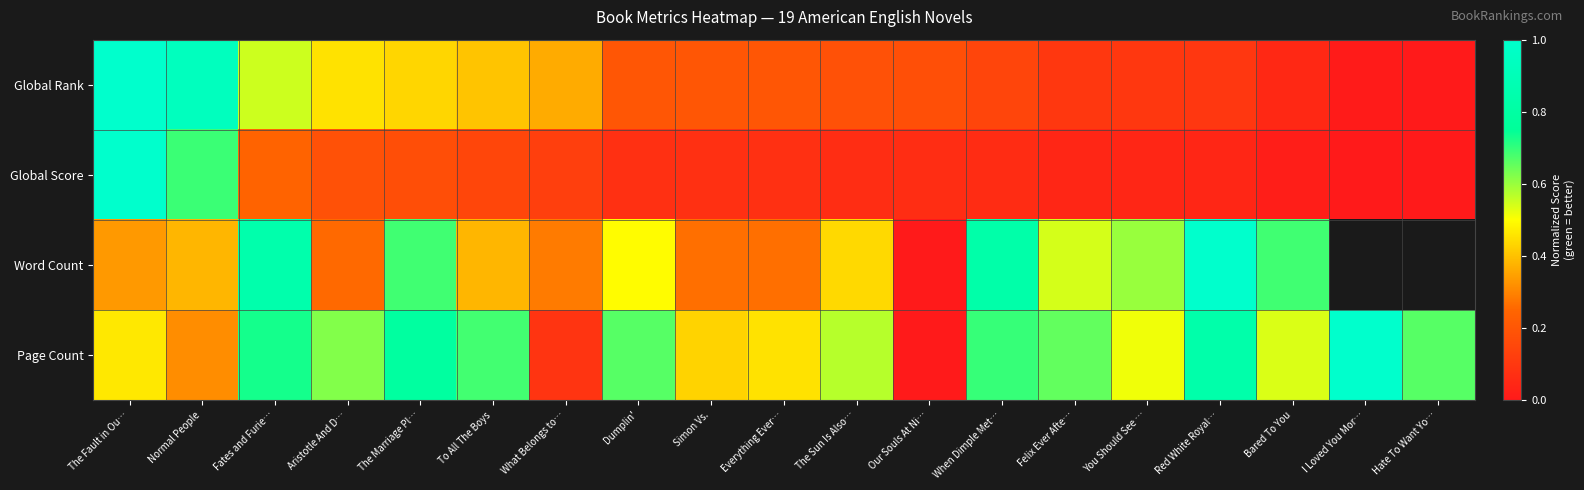

What is the spread (max minus min) of values at Simon Vs.?

0.4